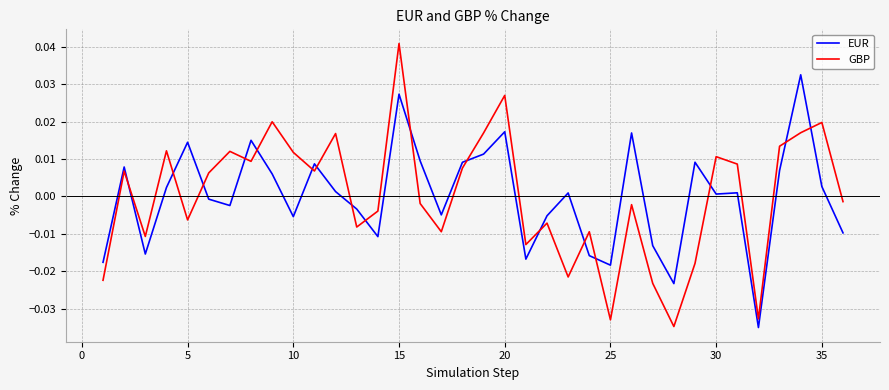

List the series in order of their peak value, lowest first.

EUR, GBP